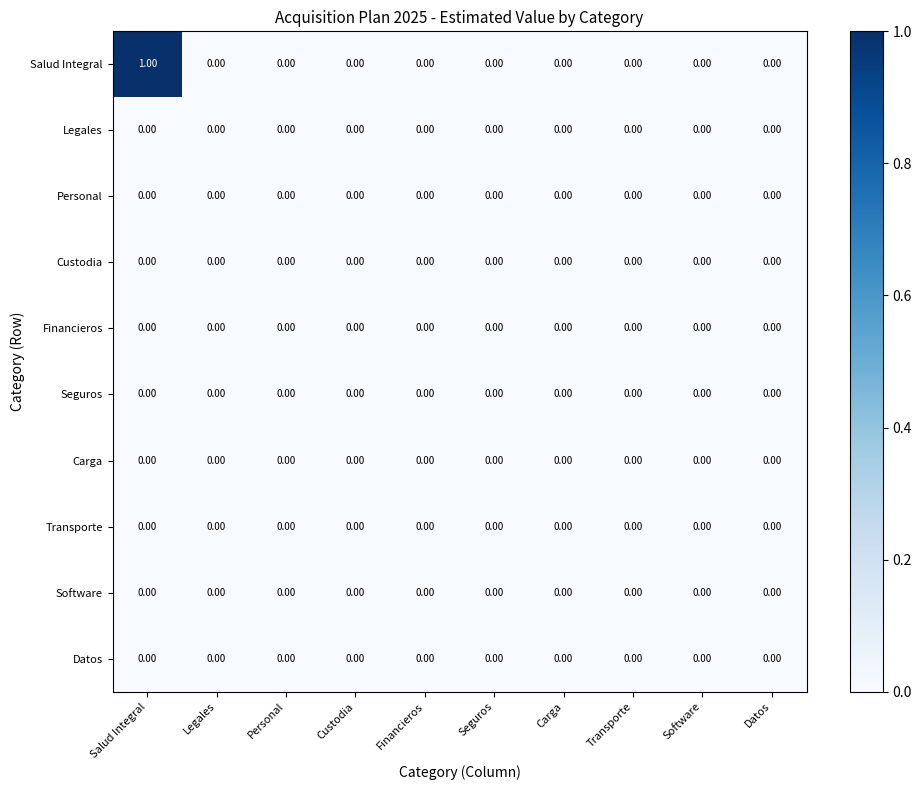

Which series has the largest range (max minus min)?

Salud Integral